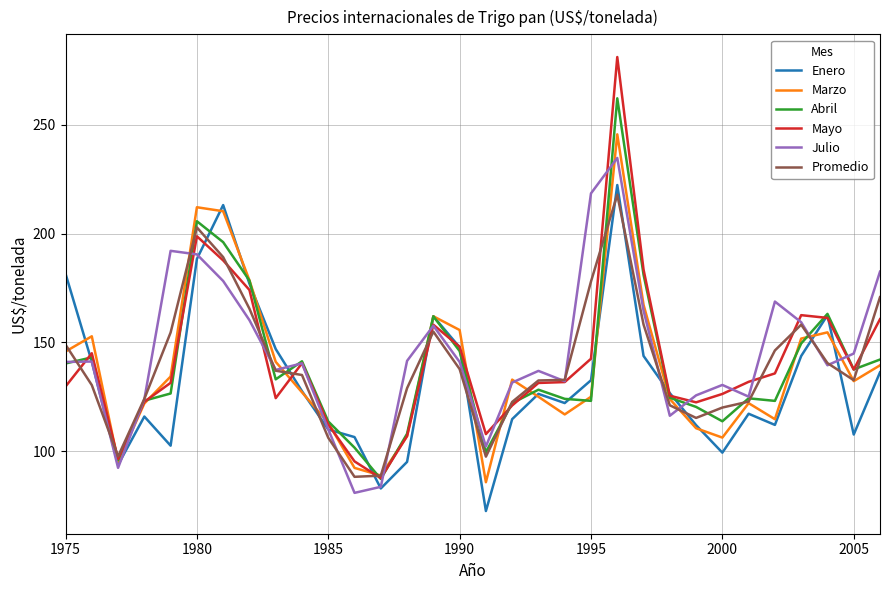

What is the maximum value shown in the chart?

281.2